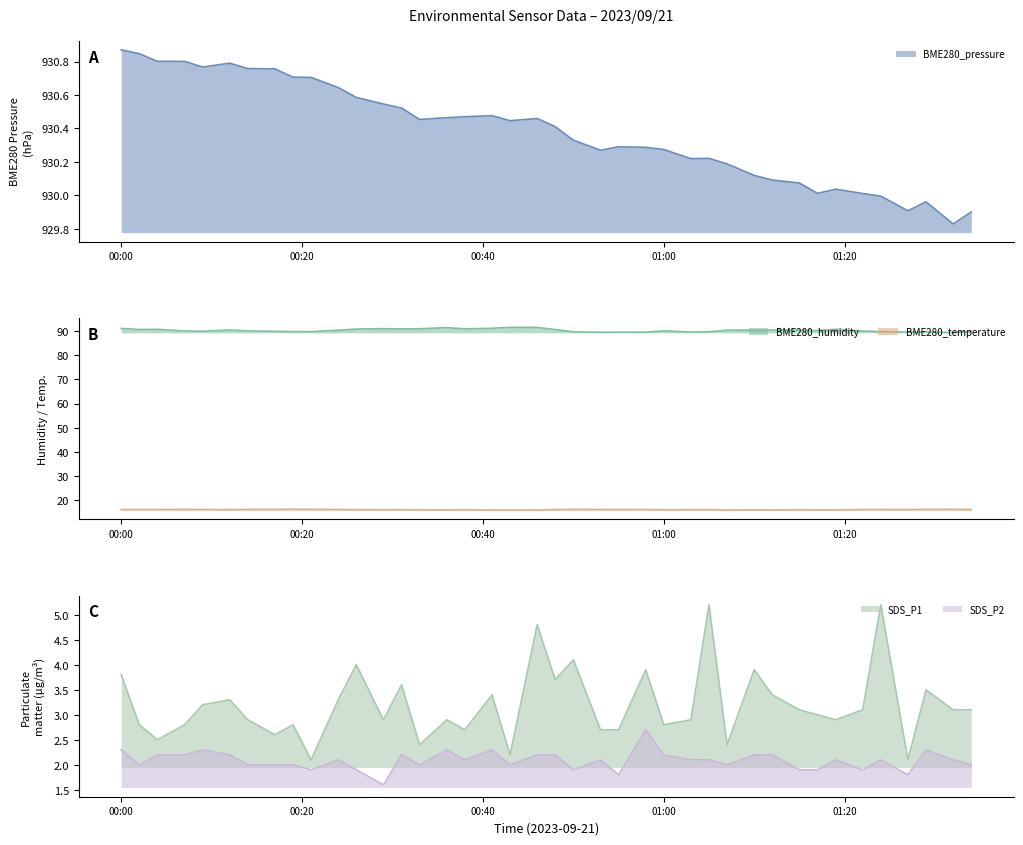

What is the difference between the maximum and minimum values in the BME280_temperature series?

0.3